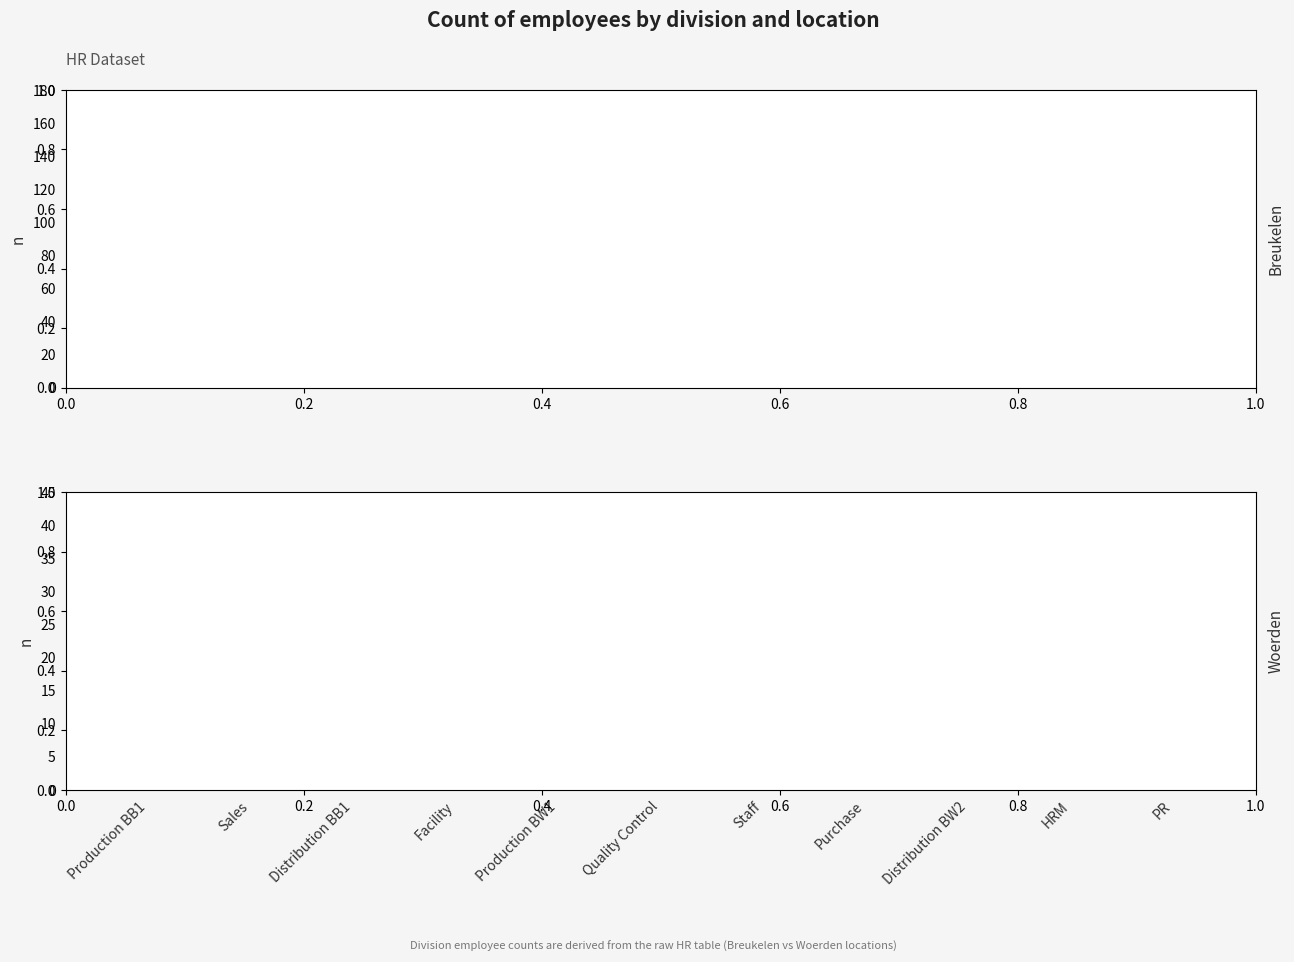

Reading left to right, extract all data points from this chart.

Breukelen: 142	58	52	38	0	28	22	18	0	12	8
Woerden: 0	0	0	12	35	0	0	0	15	0	0